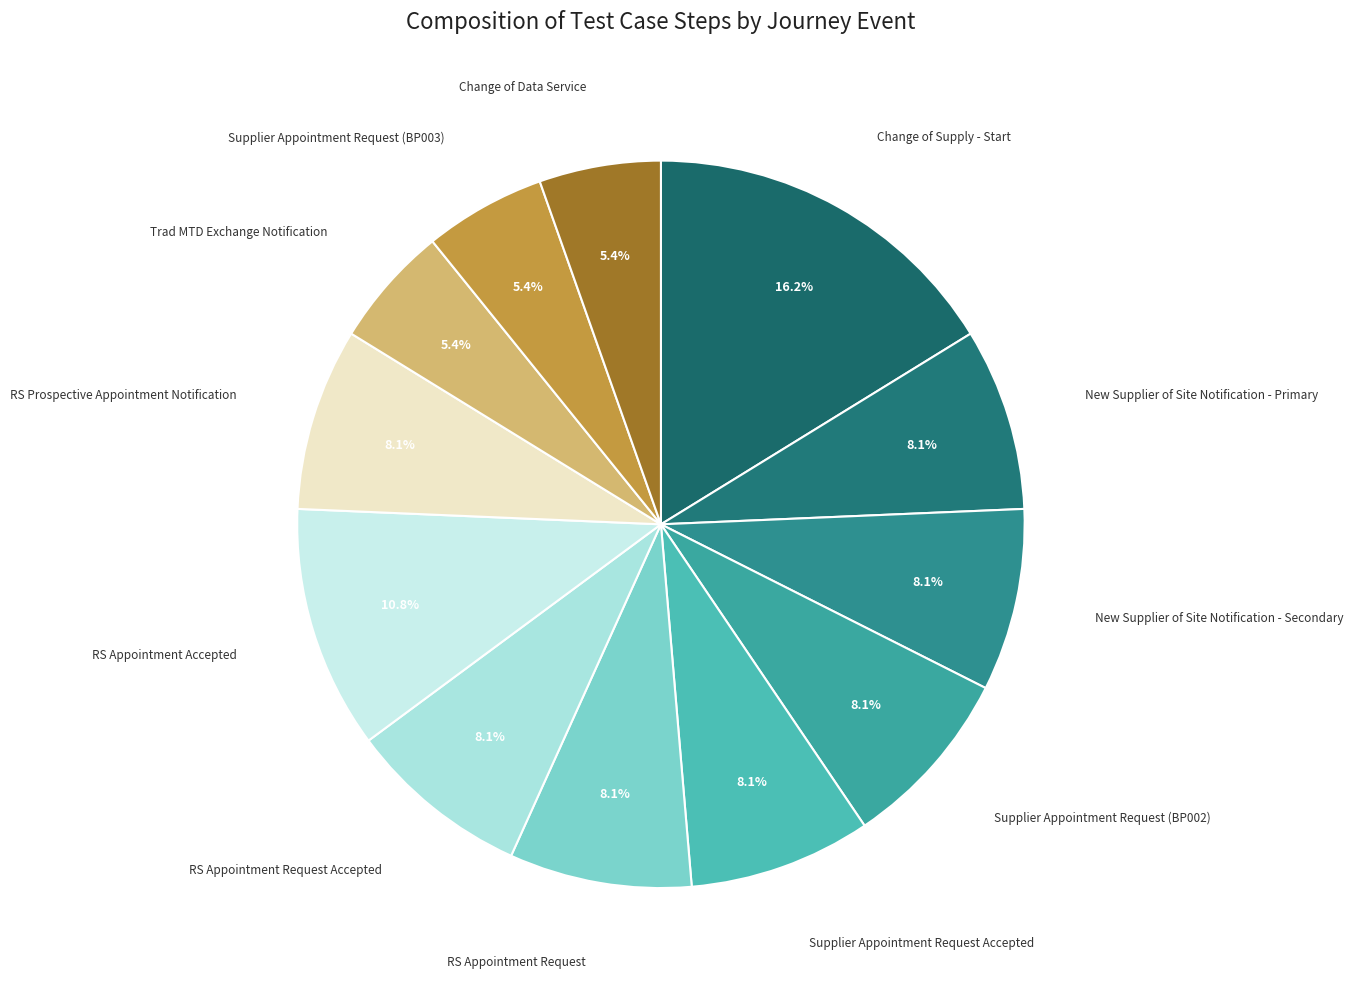

How many segments does this pie chart have?

12